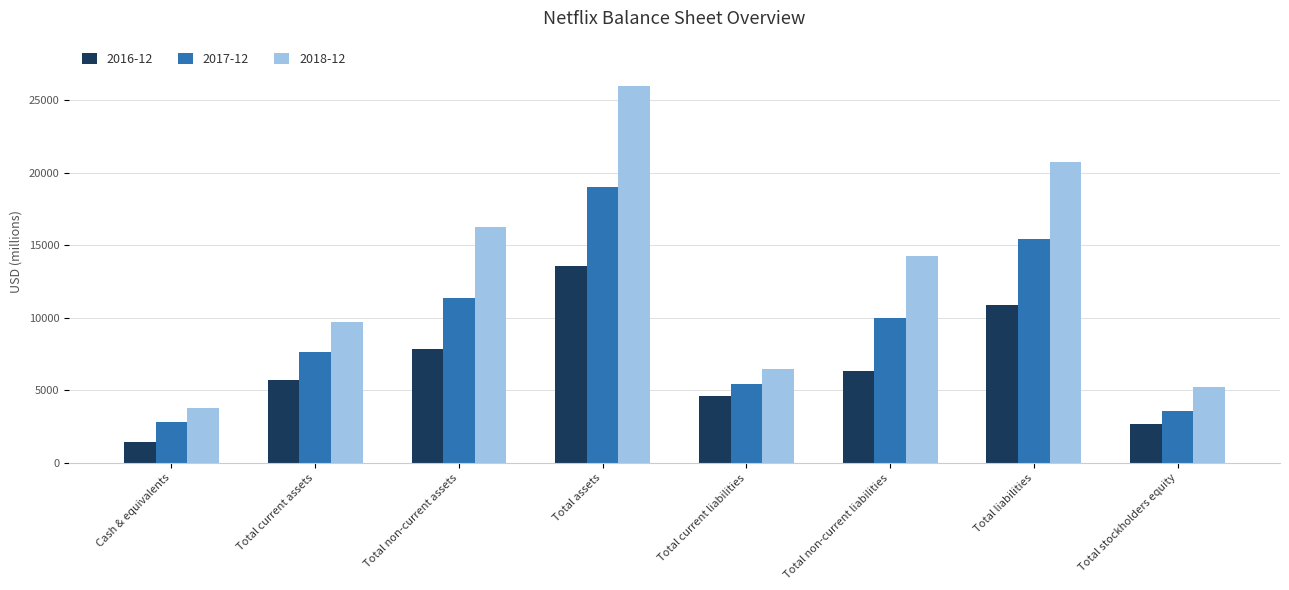

Reading left to right, transcribe all the data shown in this chart.

2016-12: 1468	5720	7866	13587	4587	6320	10907	2680
2017-12: 2823	7670	11343	19013	5466	9964	15431	3582
2018-12: 3794	9694	16280	25974	6487	14248	20736	5239